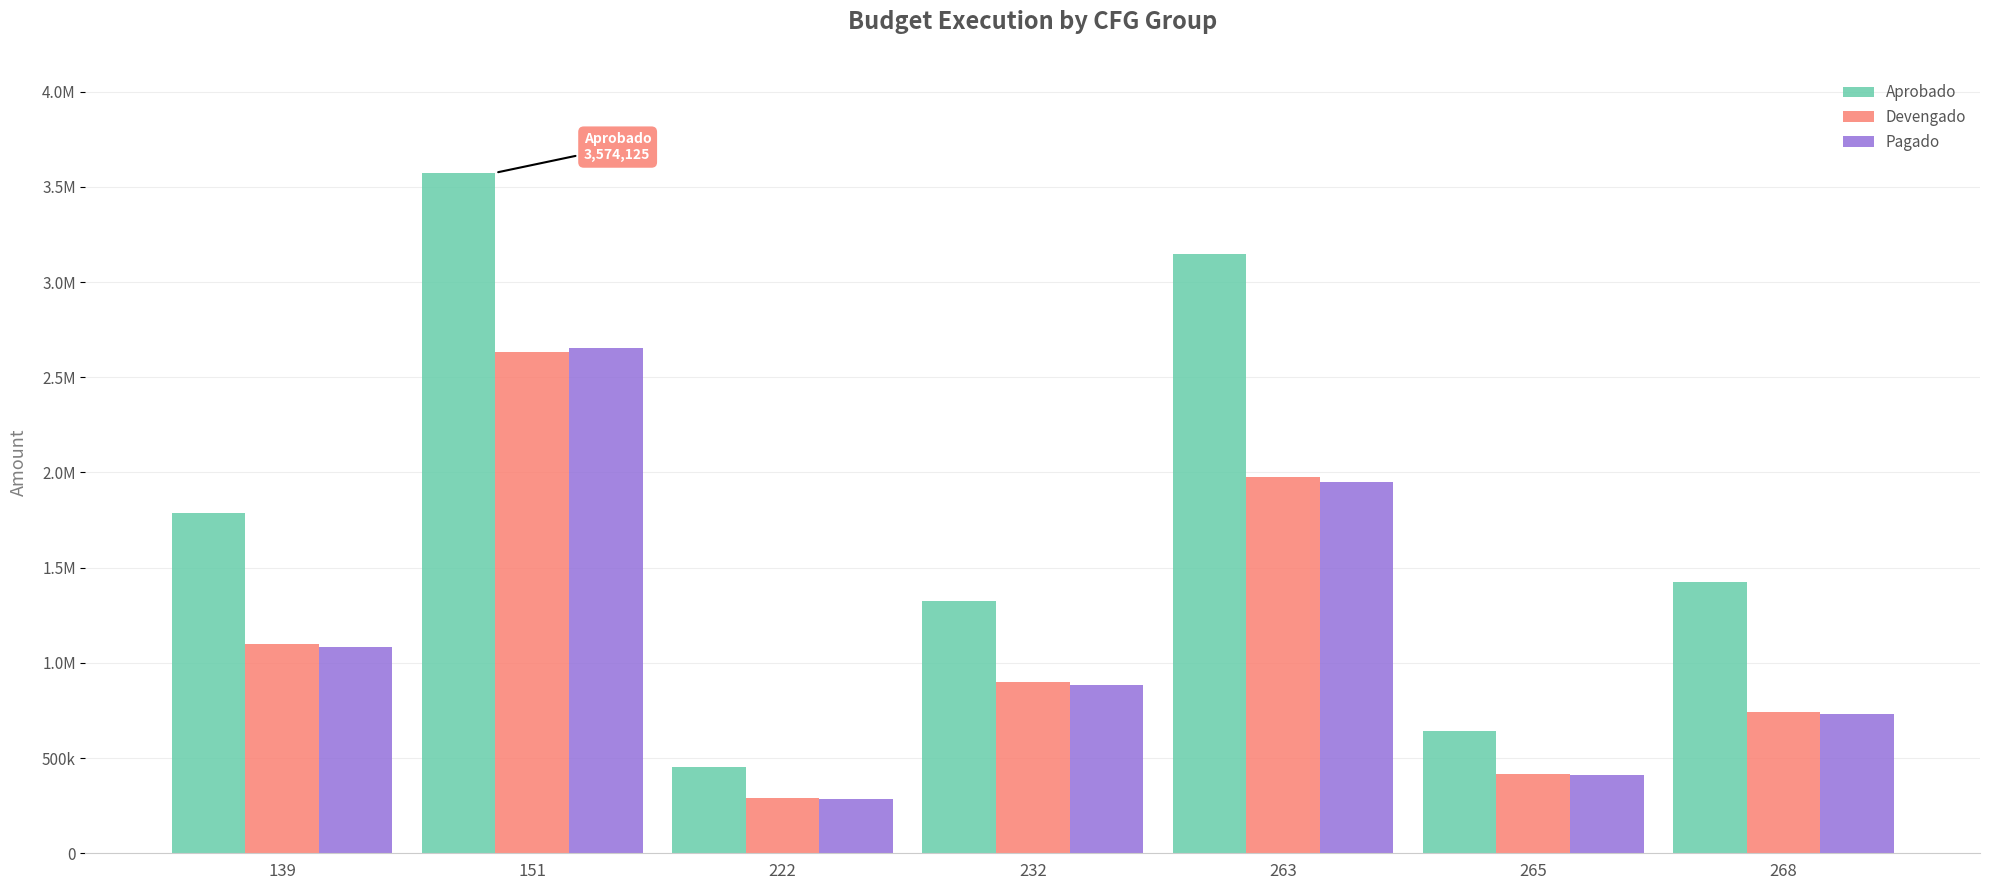

Is it true that Devengado equals 882700.7 at 263?

False